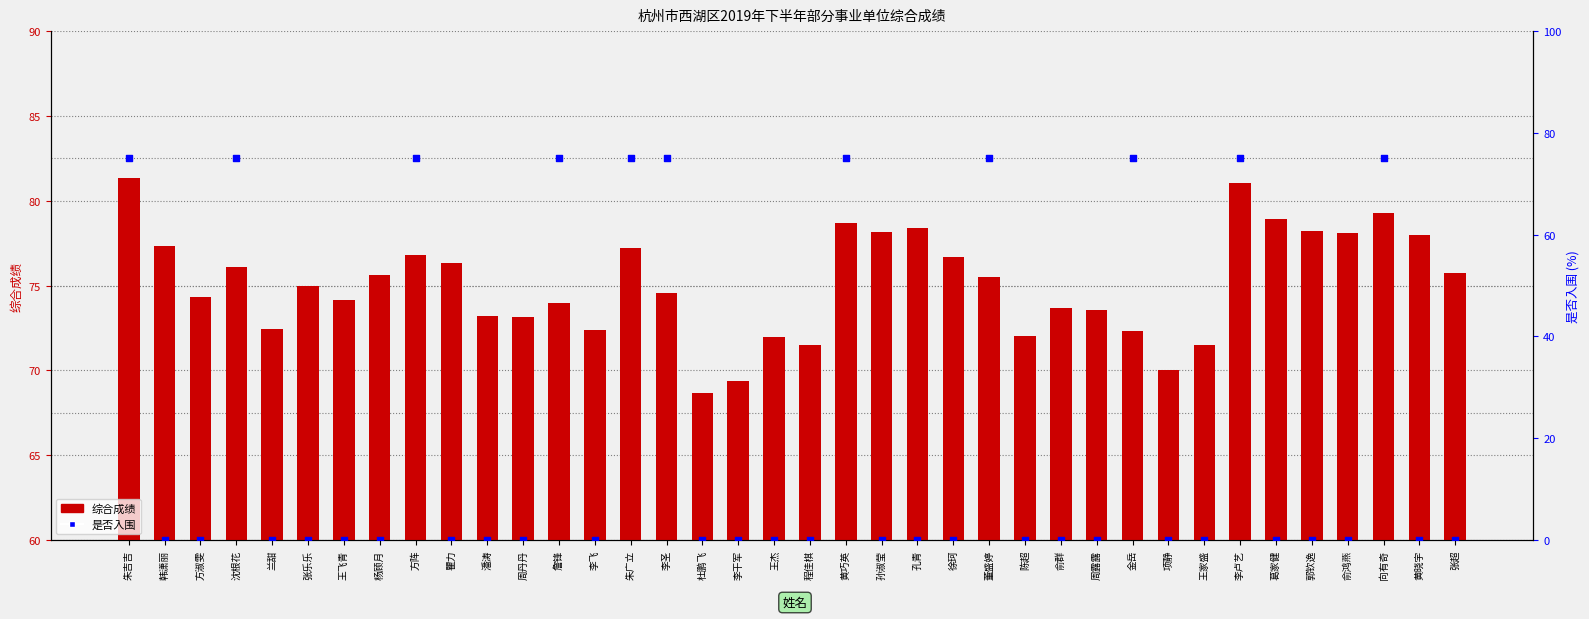

Which series reaches the minimum Y coordinate?

是否入围